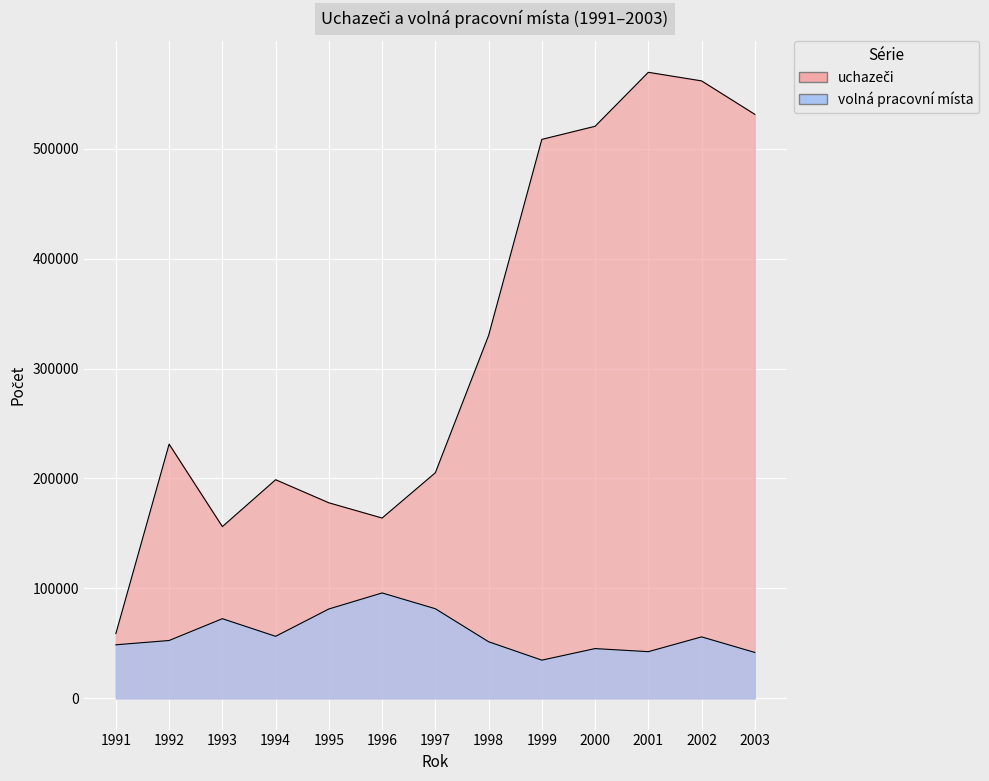

List the series in order of their peak value, highest first.

uchazeči, volná pracovní místa